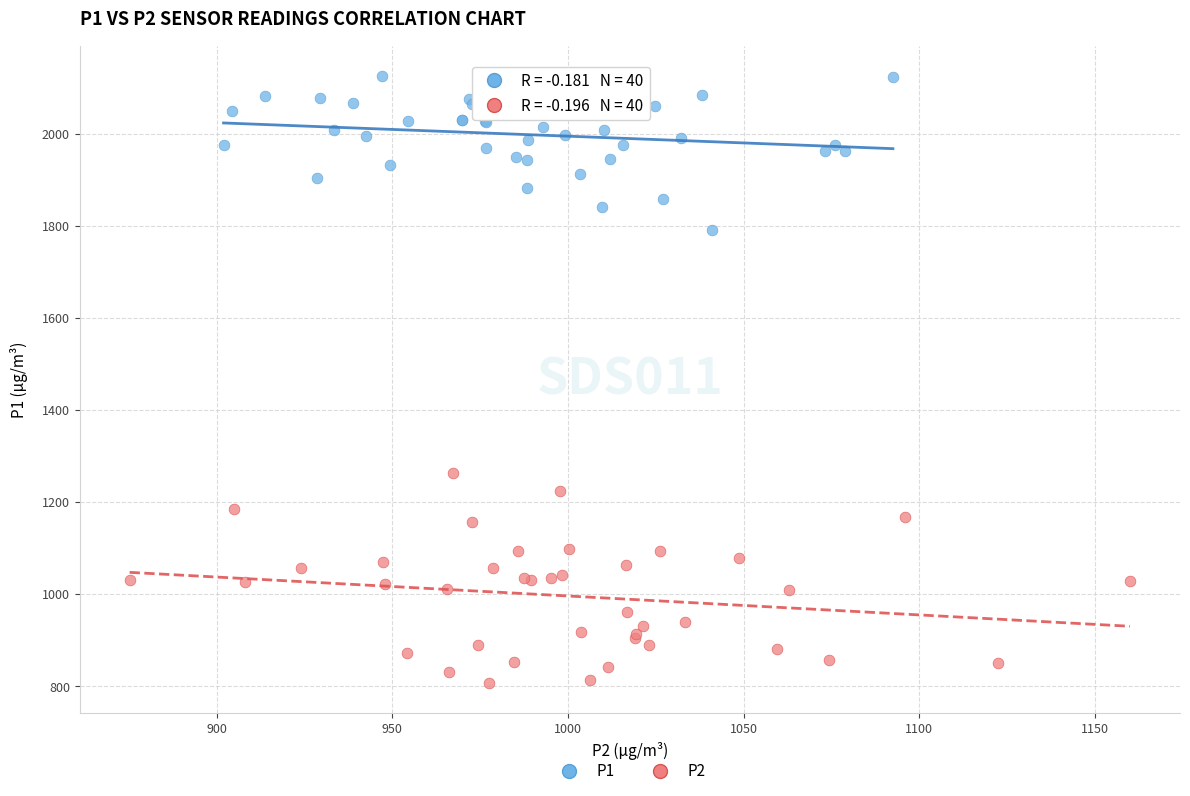

Which series has the widest spread of Y values?

P2